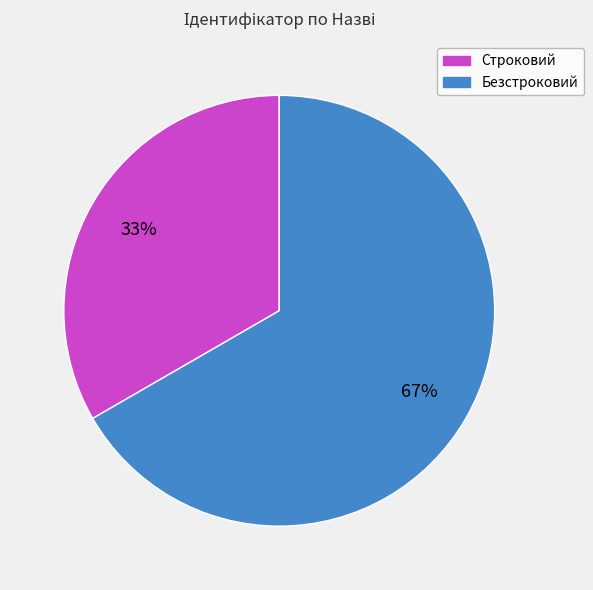

Which category has the biggest portion of the pie?

Безстроковий